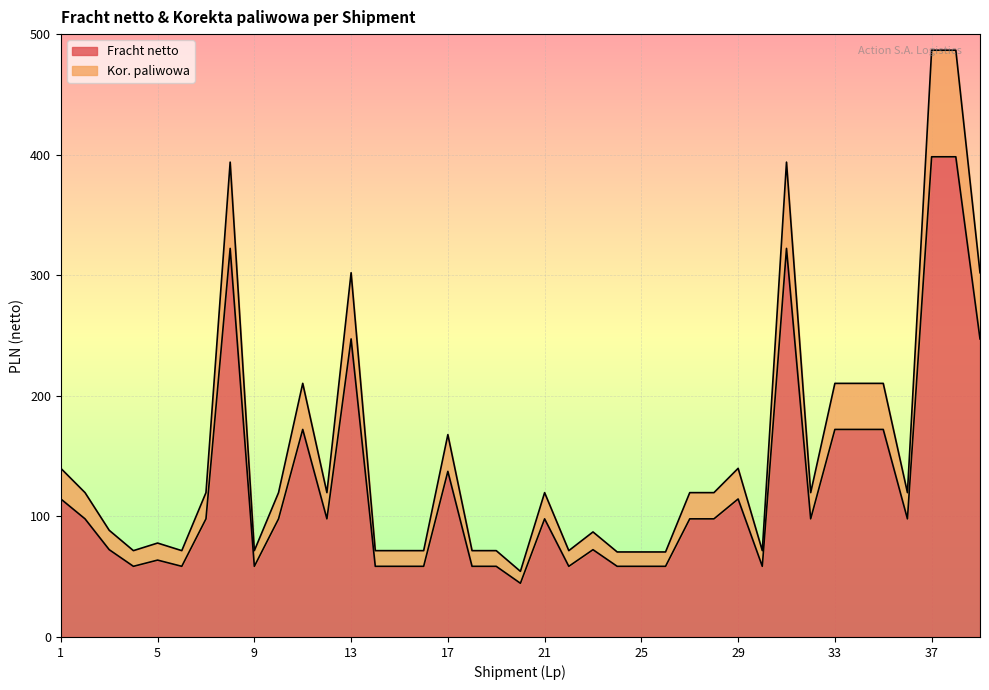

The value of Fracht netto at 13 is 247.2. True or false?

True